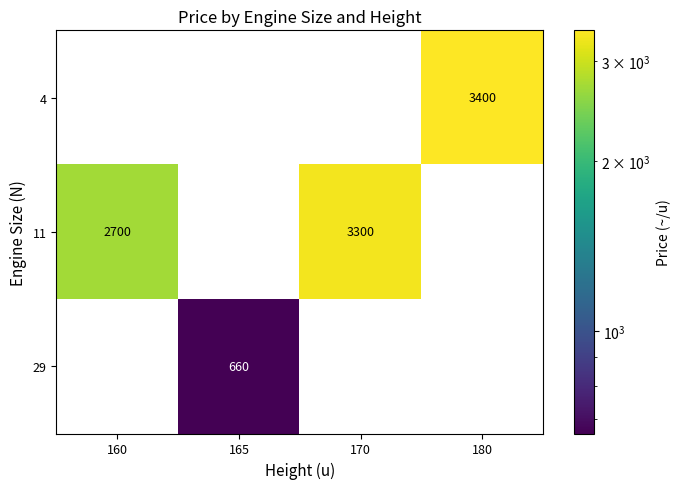

What is the highest value of the 4 series?

3400